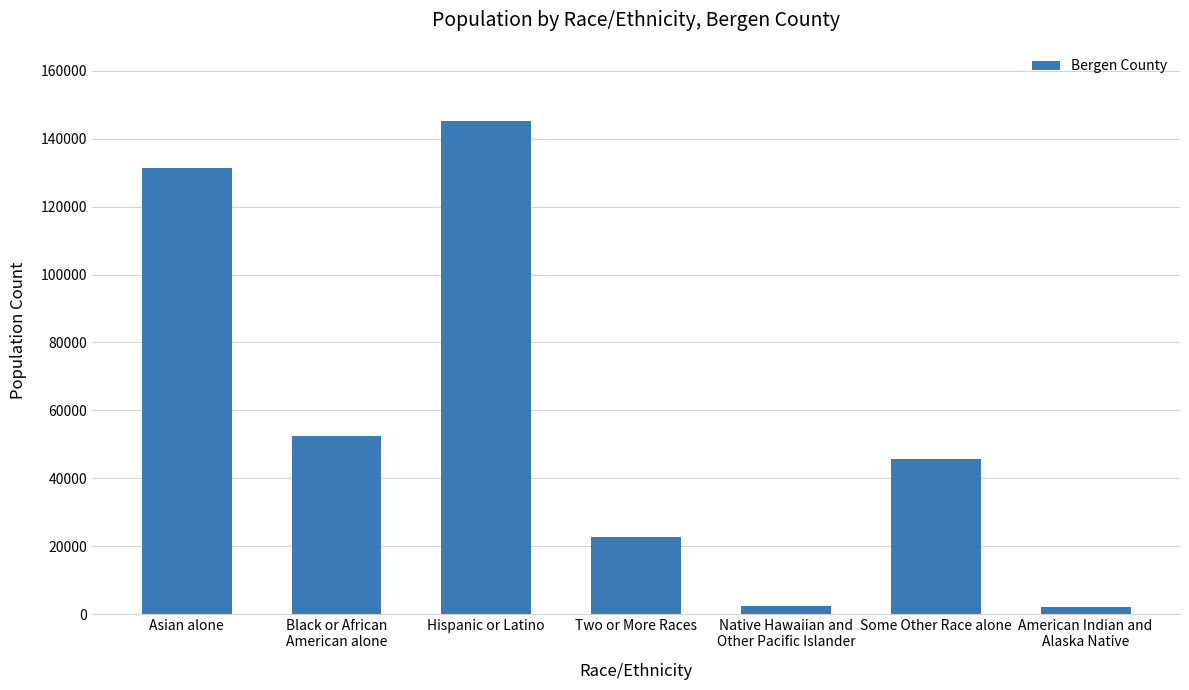

What is the greatest value displayed?

145281